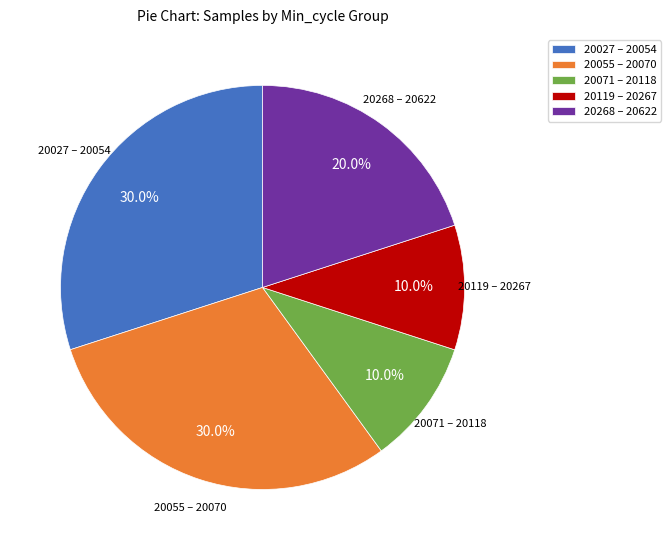

Do 20119 – 20267 and 20055 – 20070 together represent more than half of the pie?

No